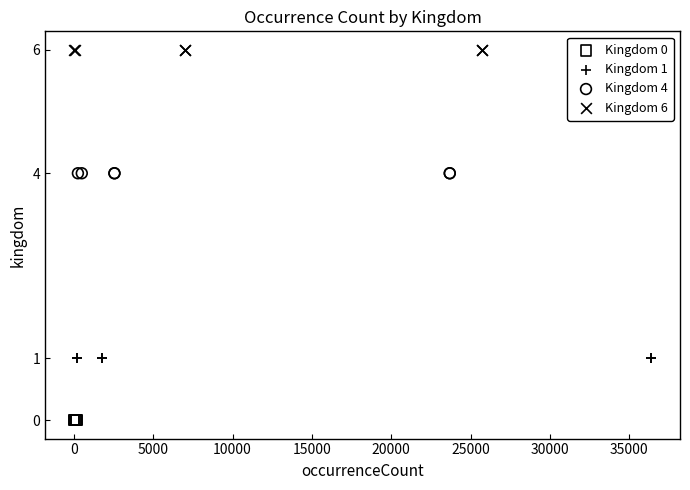

Which series contains the lowest Y value?

Kingdom 0